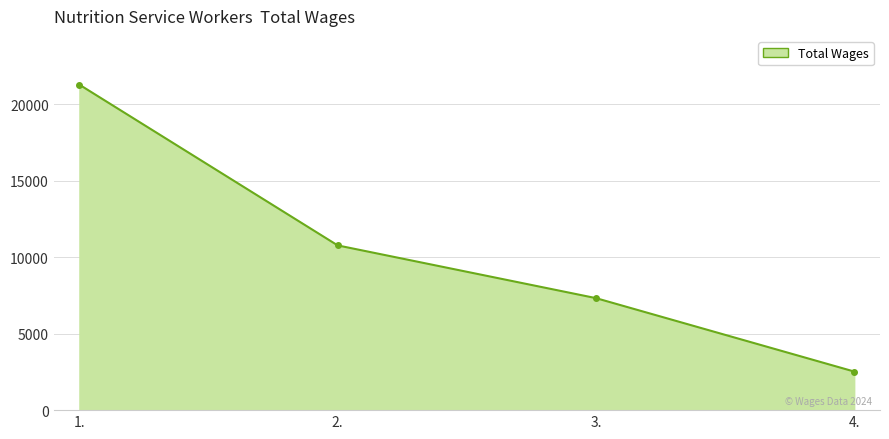

At which category does the chart reach its minimum across all series?

4.